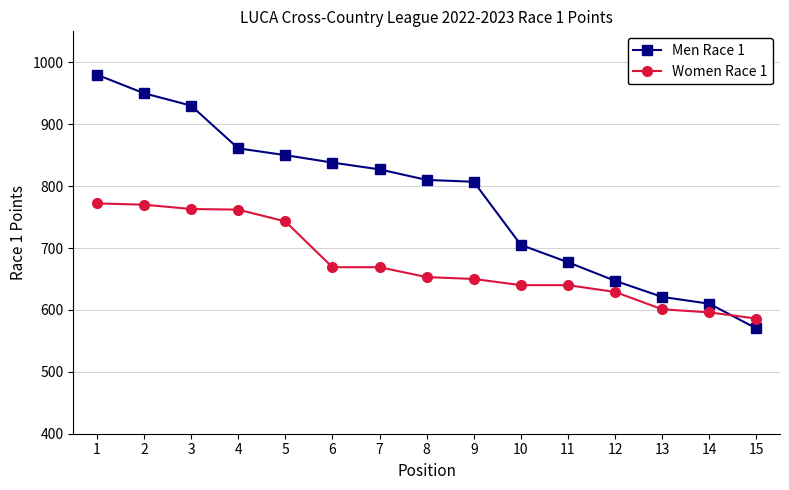

How many lines are shown in the chart?

2